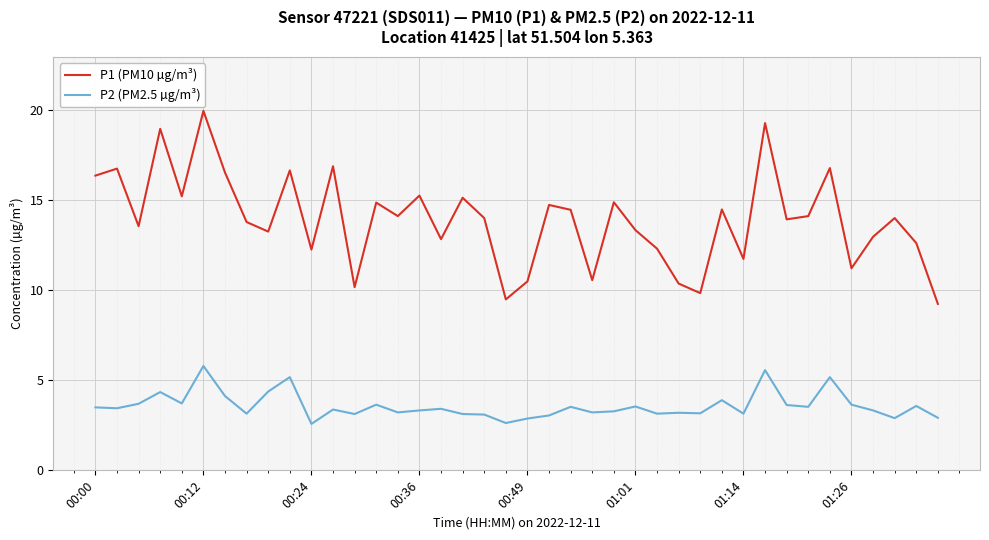

What is the difference between the maximum and minimum values in the P1 (PM10 µg/m³) series?

10.7